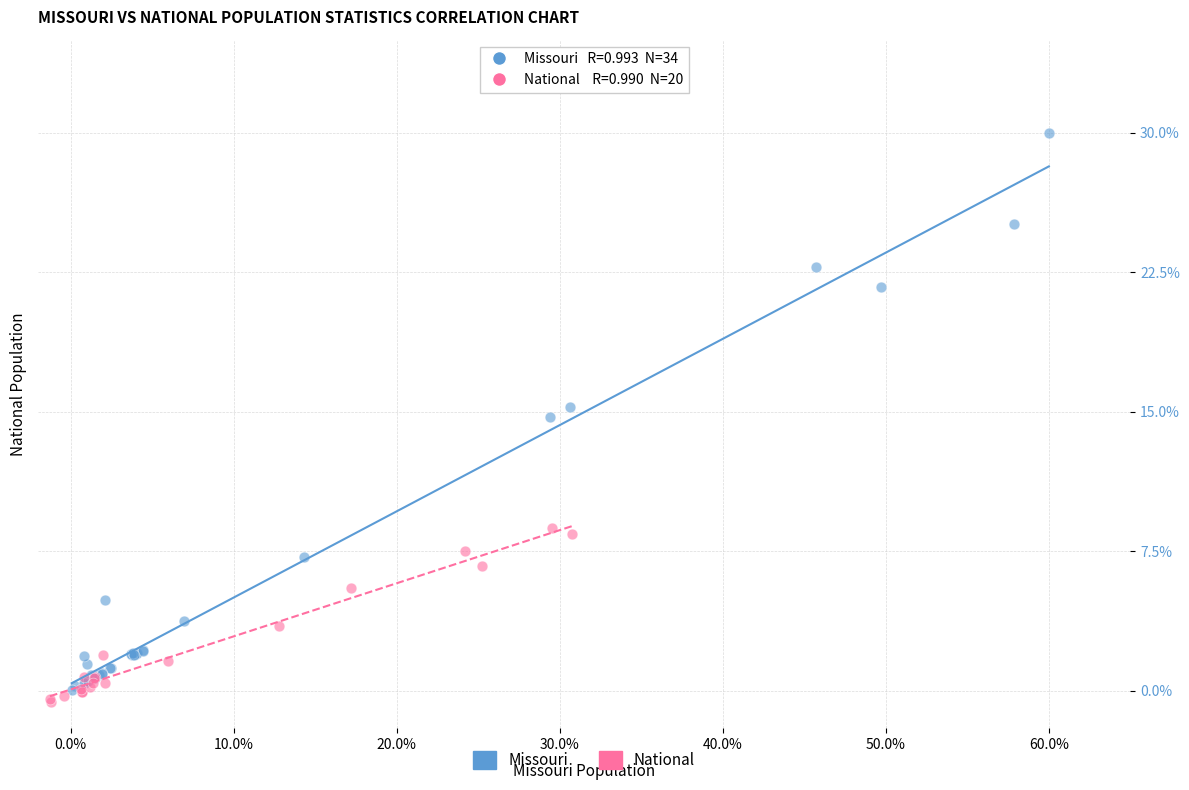

Which series has the largest Y range (max minus min)?

Missouri